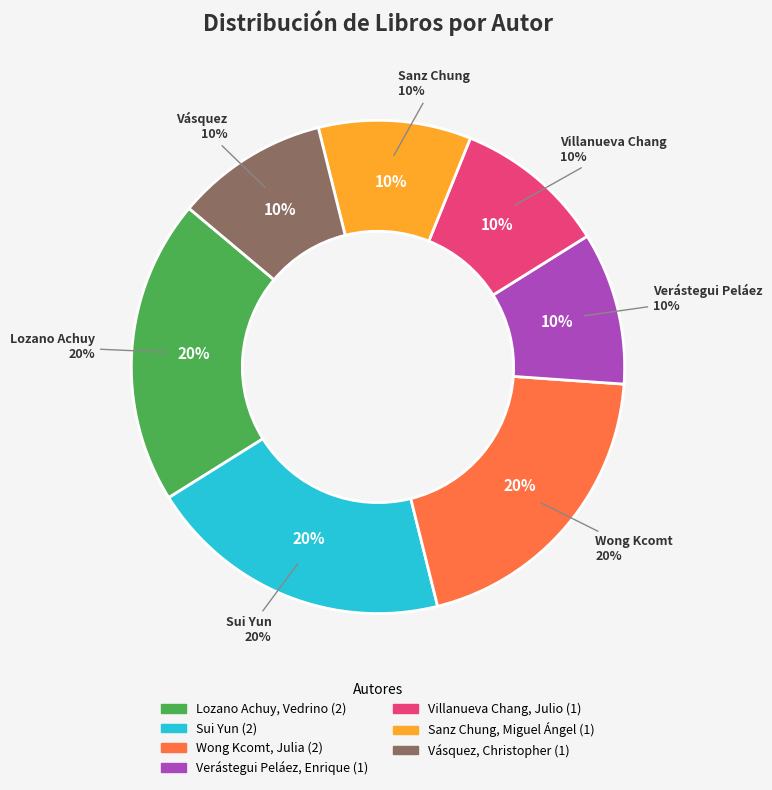

Is there a majority slice in this chart?

No